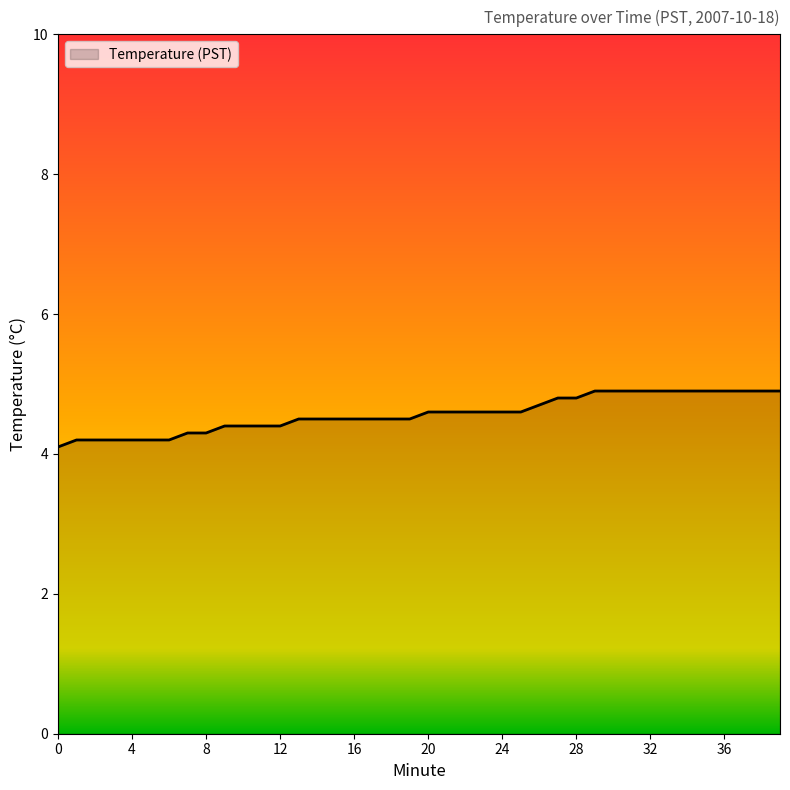

What is the greatest value displayed?

4.9